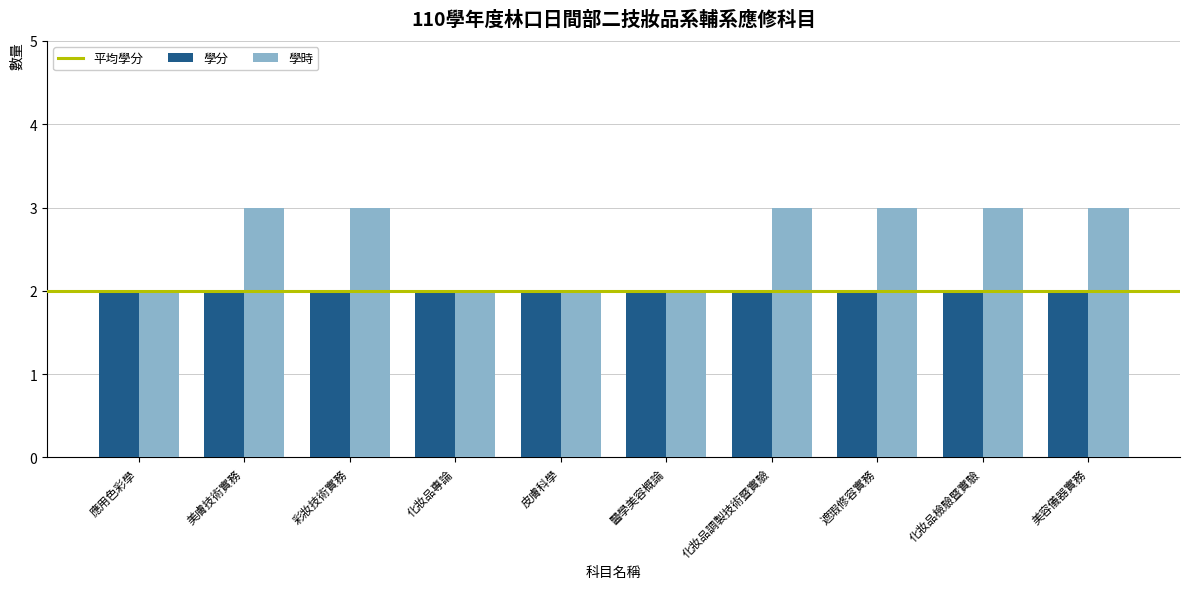

What position from the right is 應用色彩學?

10